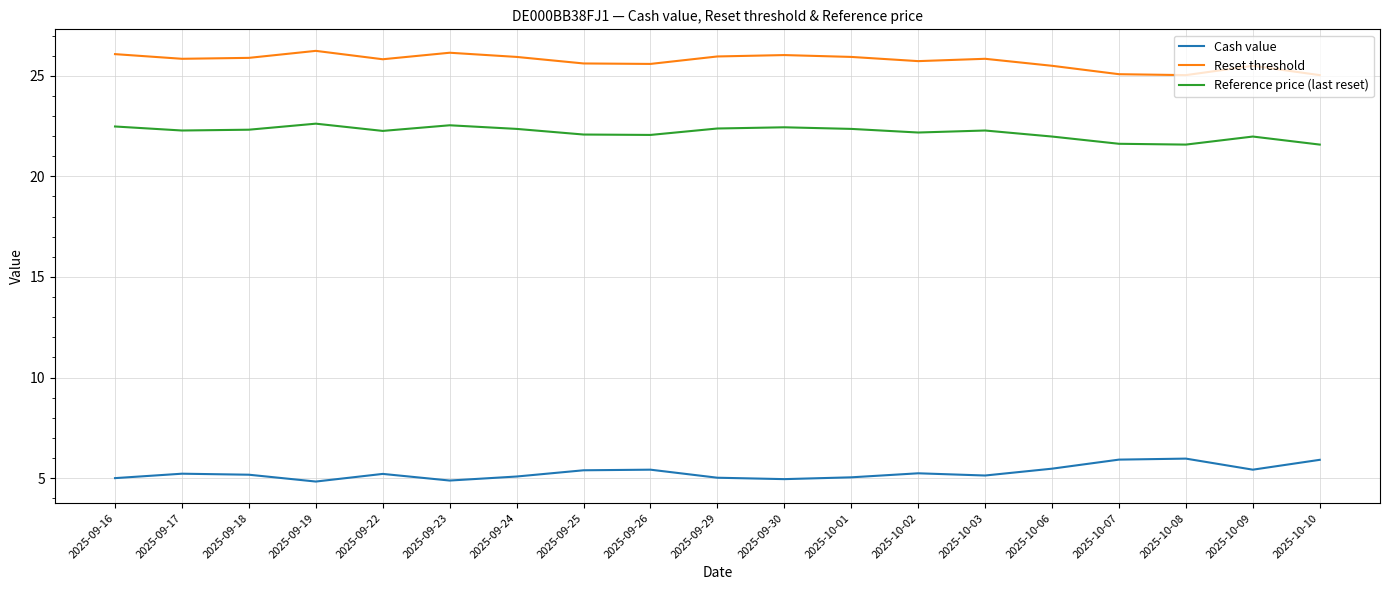

Is the value of Reference price (last reset) at 2025-09-18 greater than the value of Cash value at 2025-09-29?

Yes